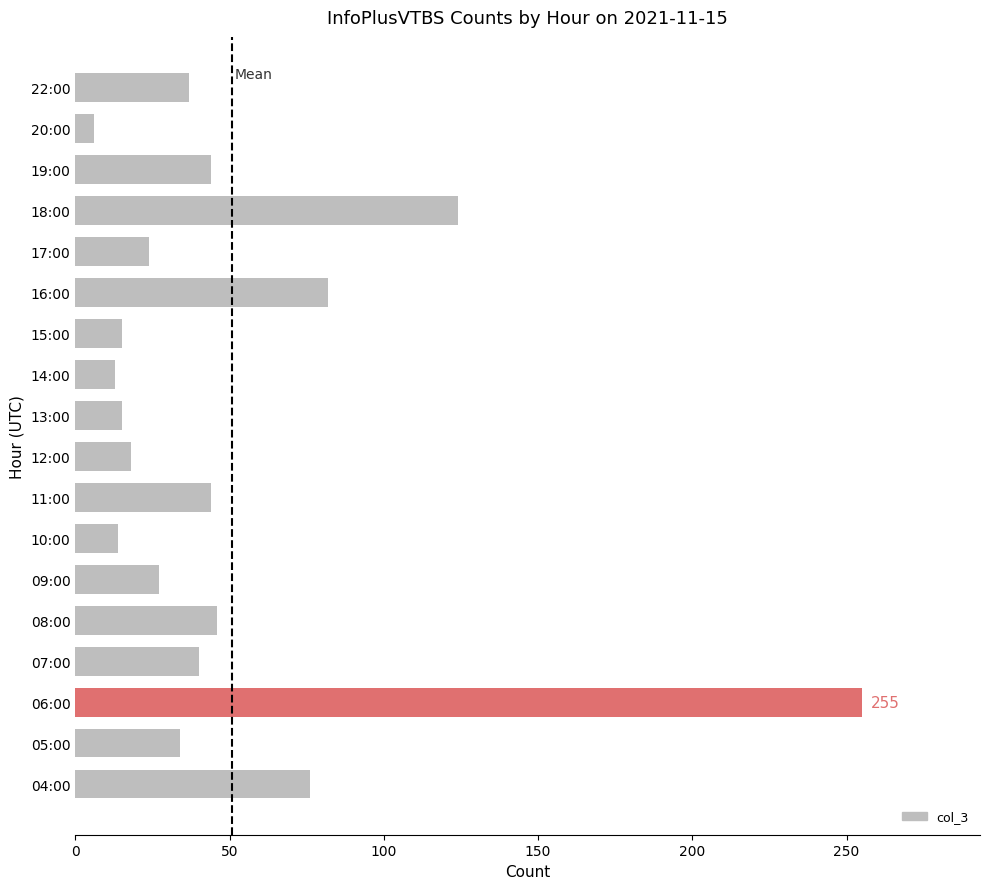

Approximately how many times larger is the value at 08:00 compared to 11:00?

1.0